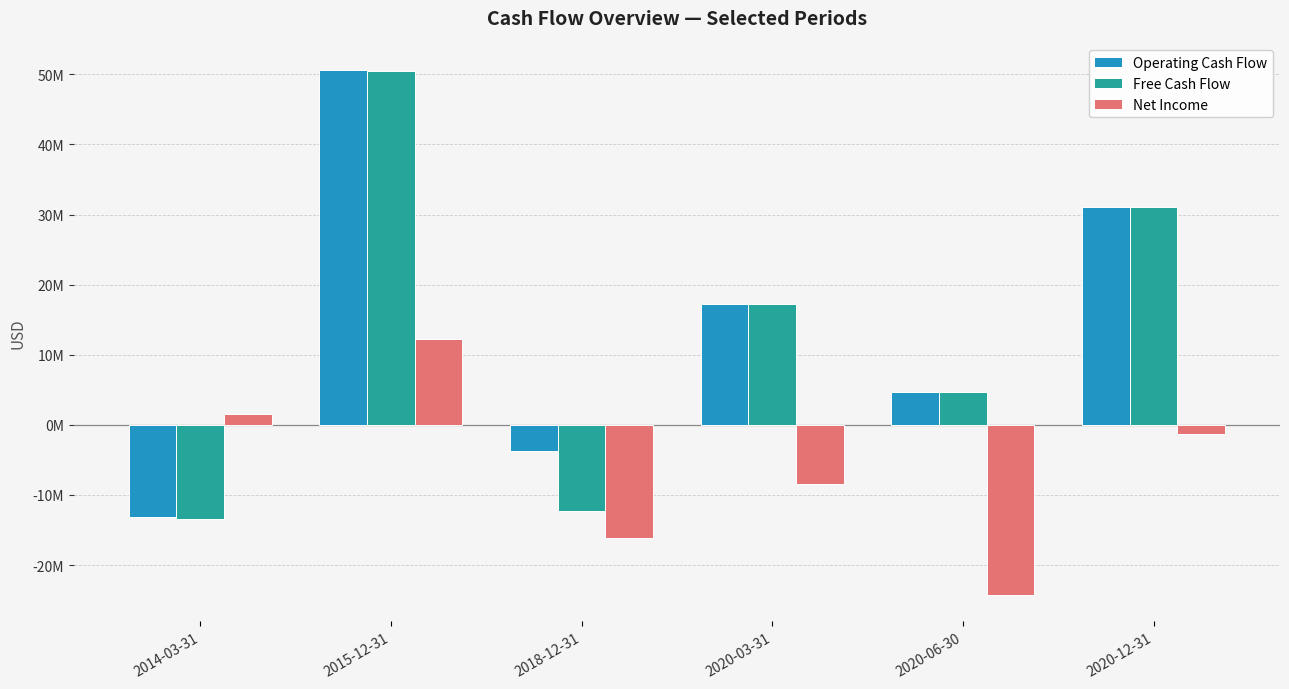

At which label does Free Cash Flow reach its peak?

2015-12-31